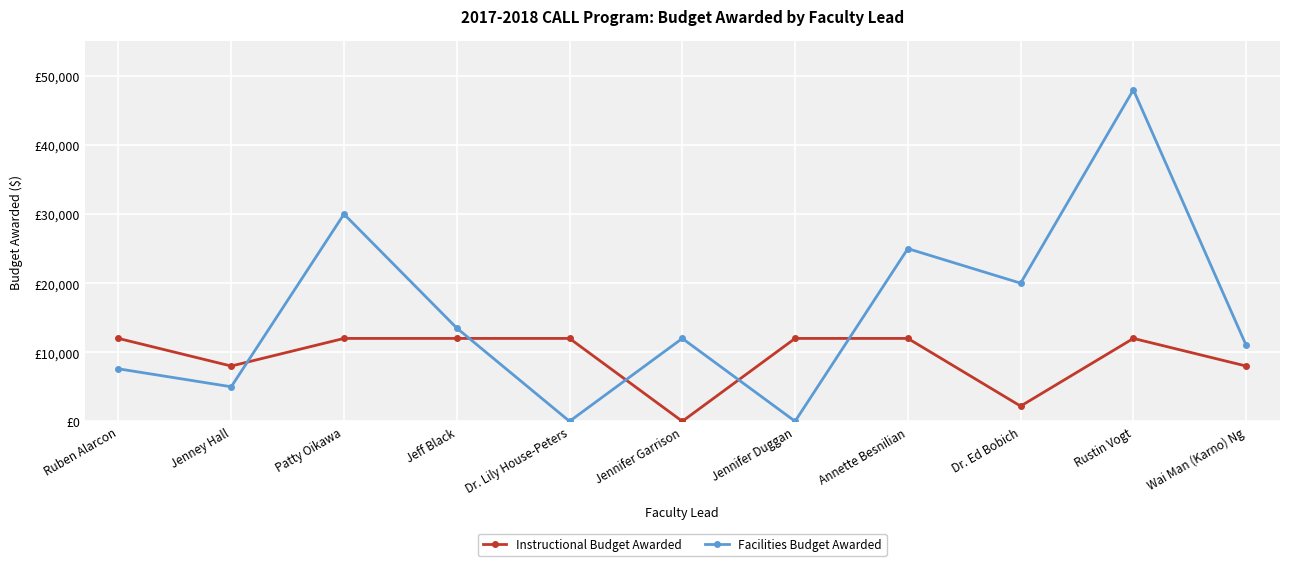

Reading right to left, what are all the values shown in this chart?

Instructional Budget Awarded: 8000	12000	2200	12000	12000	0	12000	12000	12000	8000	12000
Facilities Budget Awarded: 11000	48000	20000	25000	0	12000	0	13500	30000	5000	7600